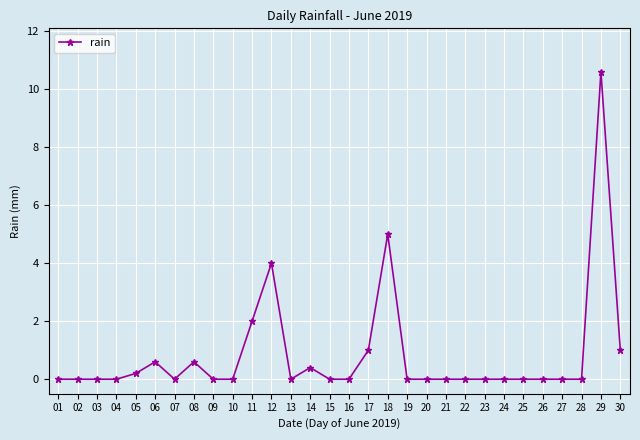

What is the greatest value displayed?

10.6